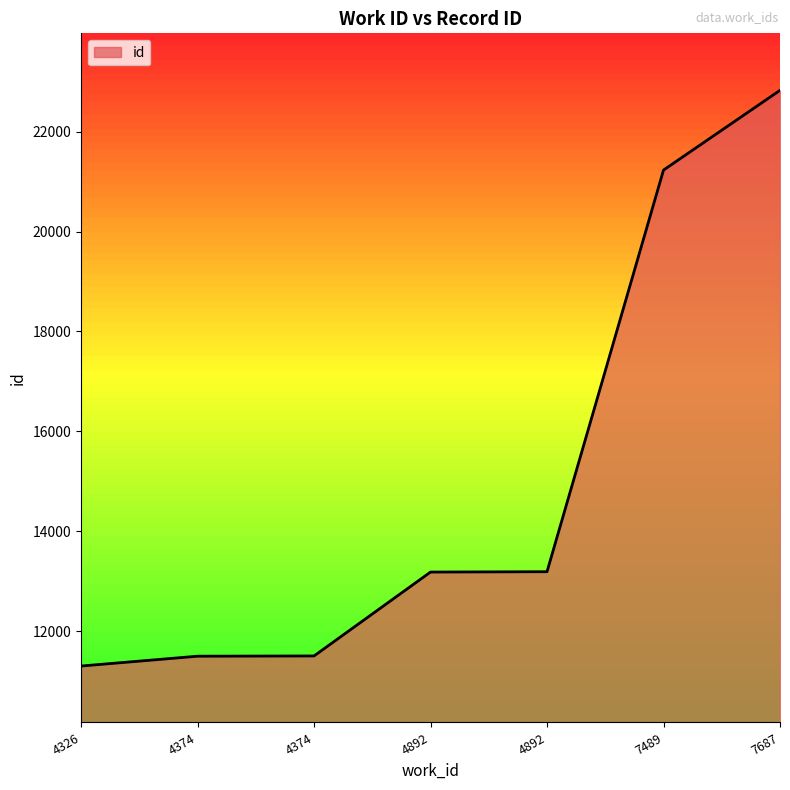

Does the chart display data point markers on the line(s)?

No